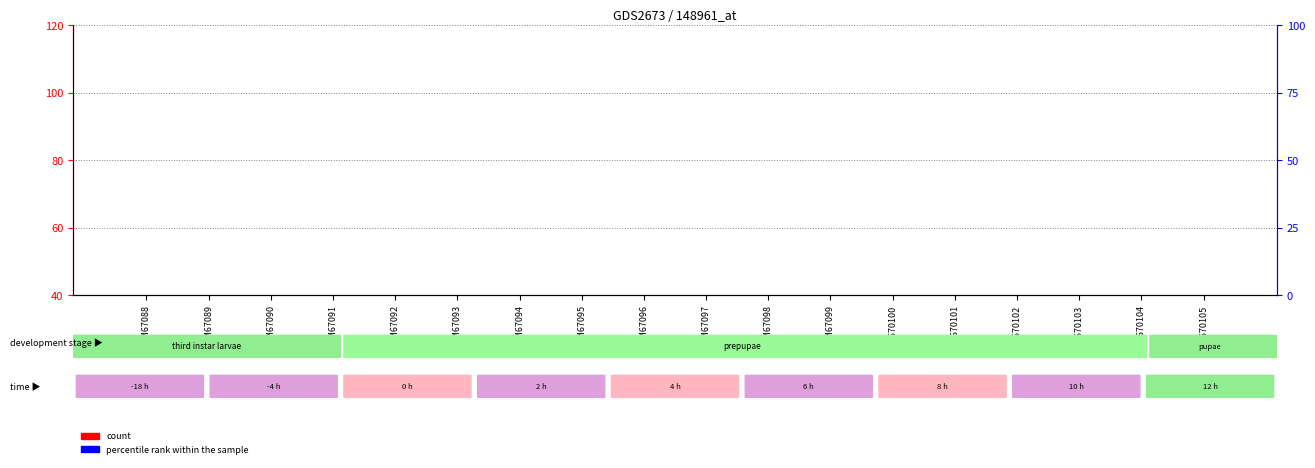

How many data points does each series have?

18